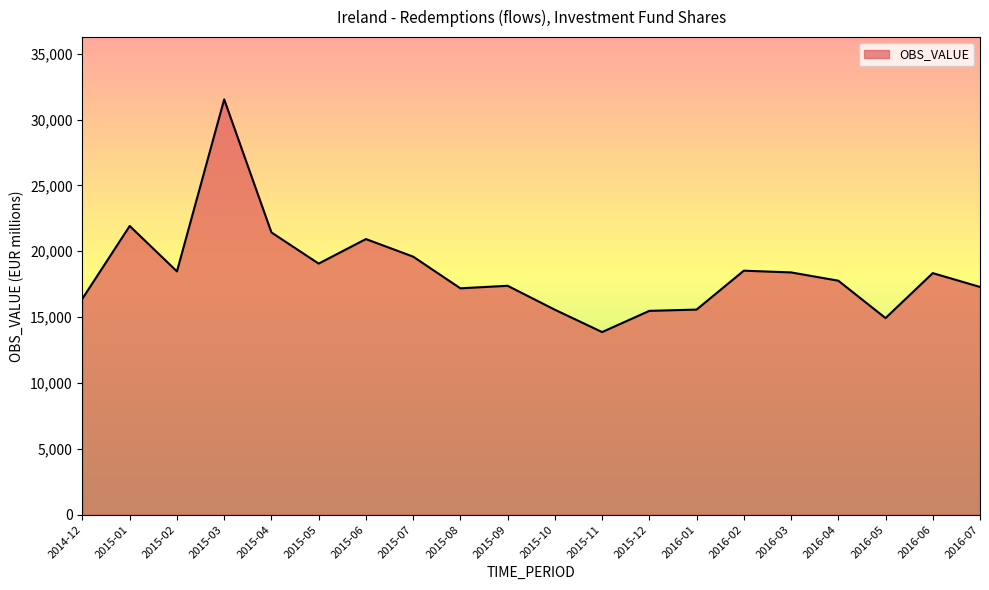

What is the ratio of the value at 2015-11 to the value at 2015-05?

0.7